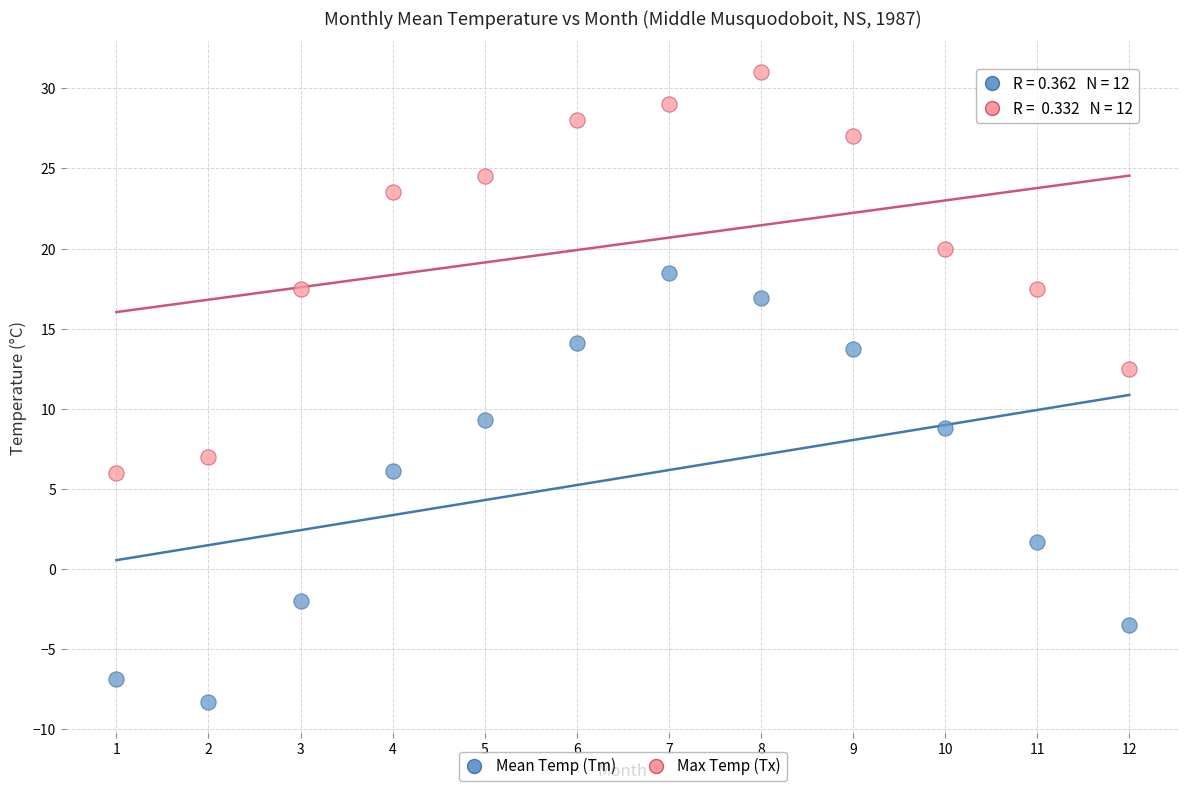

What are all the series names shown in the legend?

Mean Temp (Tm), Max Temp (Tx)